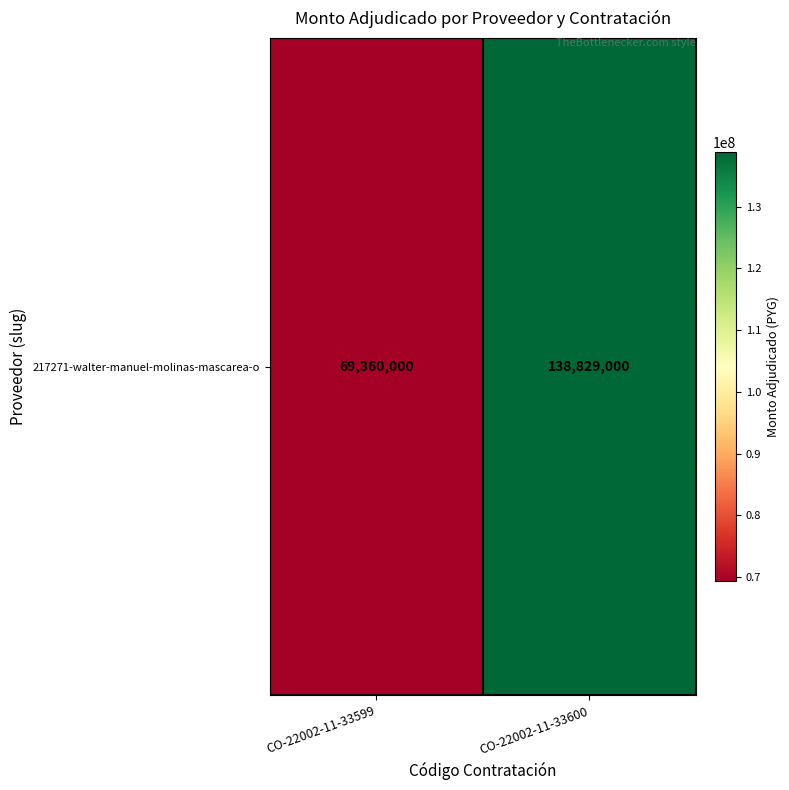

What is the change in value from CO-22002-11-33599 to CO-22002-11-33600?

+69469000